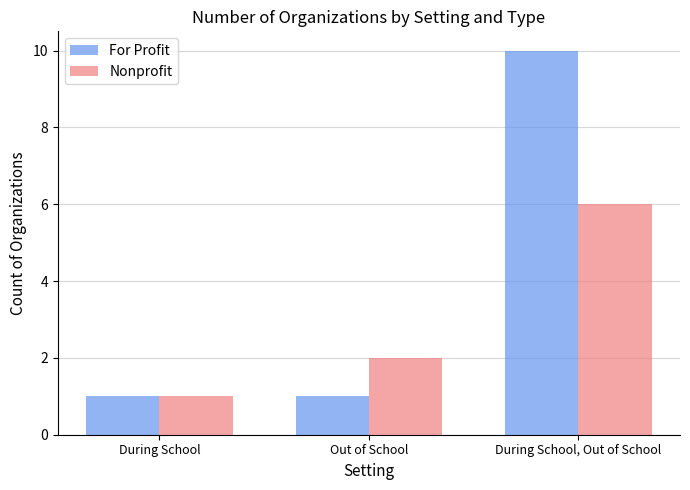

Where is Nonprofit nearest to the value 3?

Out of School